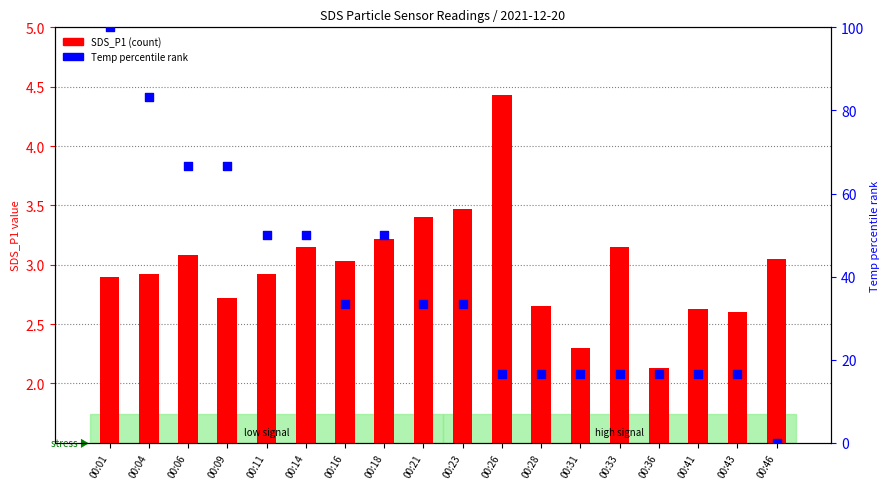

Which series contains the highest Y value?

Temp (scaled %)